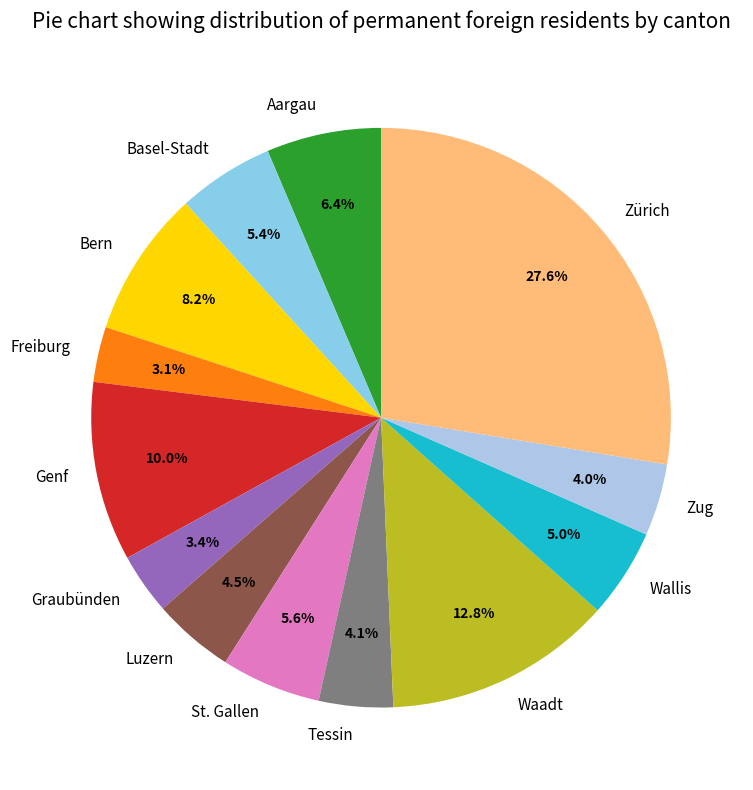

Is the sum of Graubünden and Genf greater than half?

No